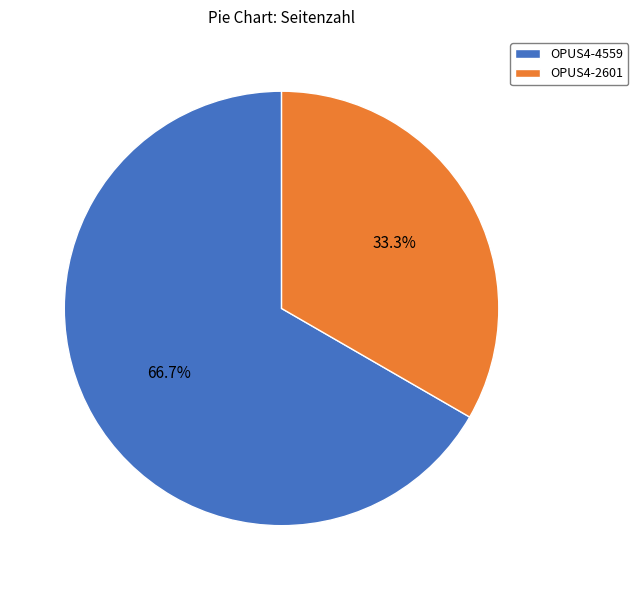

Is there a majority slice in this chart?

Yes